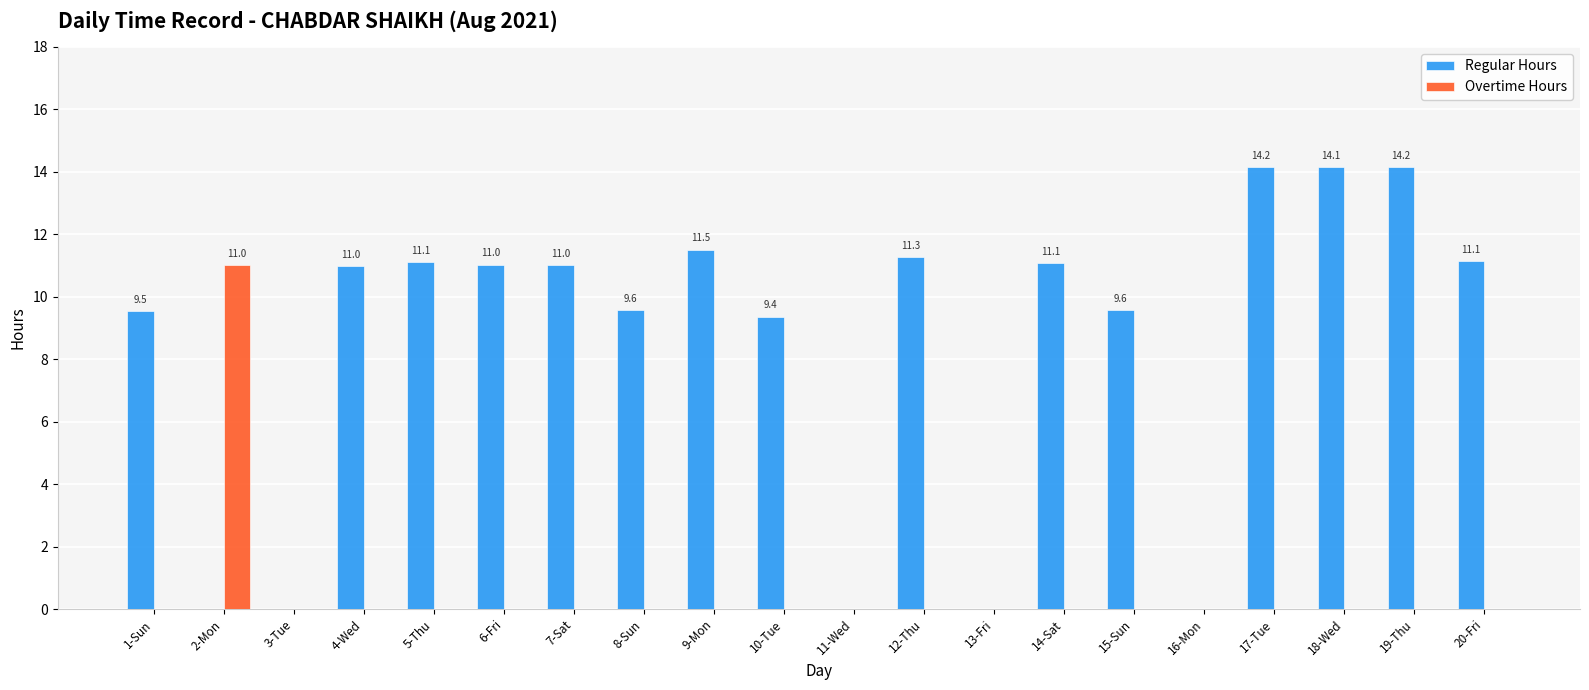

What is the total value across all series at 2-Mon?

11.0